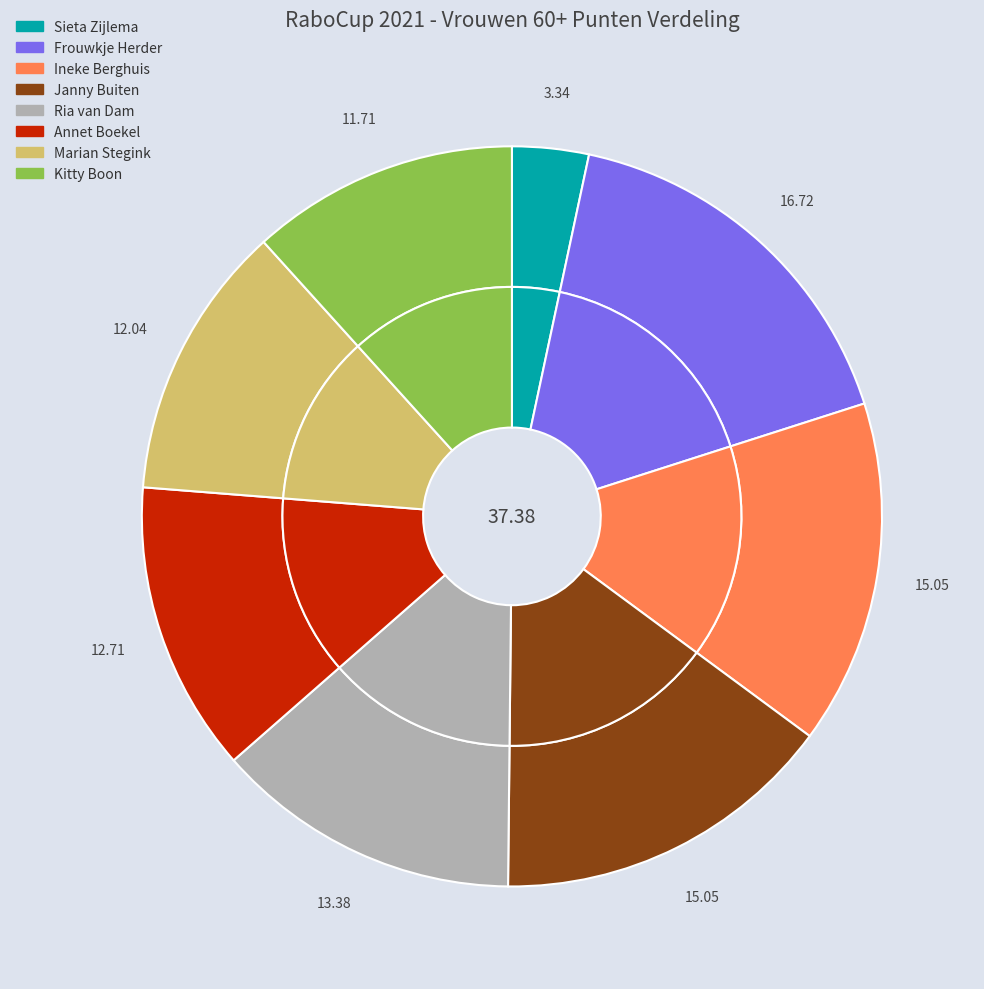

Which has a higher value, Ria van Dam or Ineke Berghuis?

Ineke Berghuis